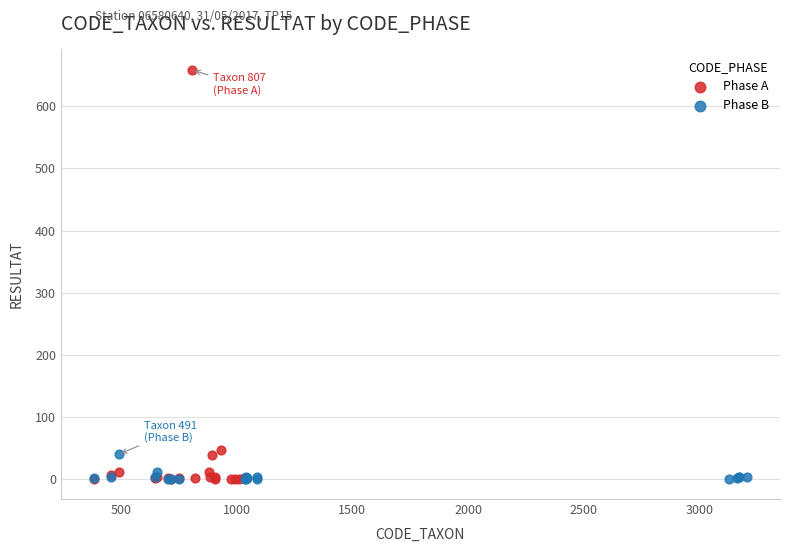

Which series contains the highest Y value?

Phase A